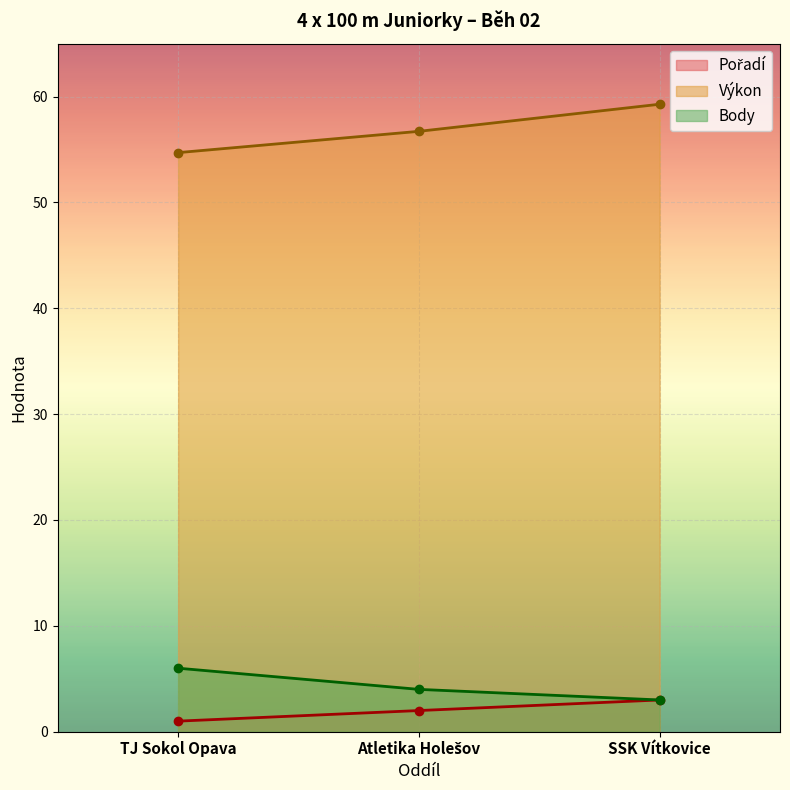

What is the total value across all series at SSK Vítkovice?

65.3